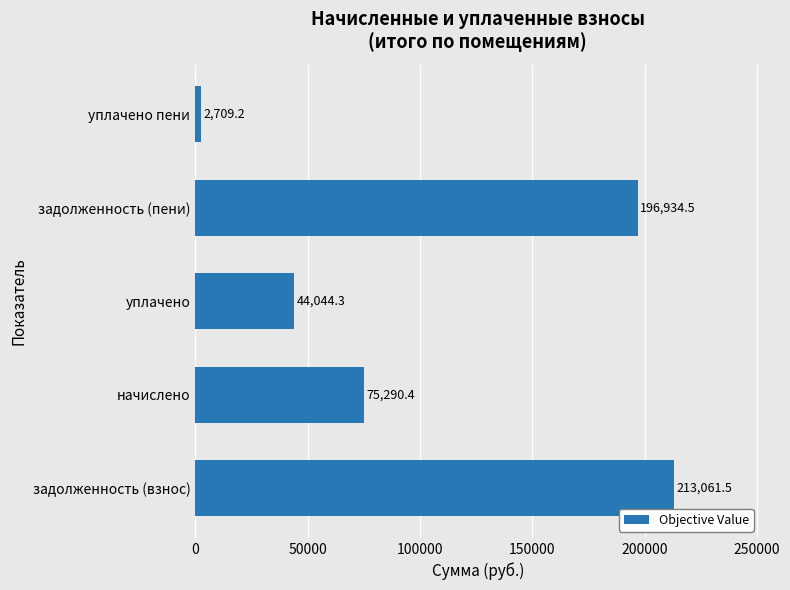

Does the chart contain any negative values?

No